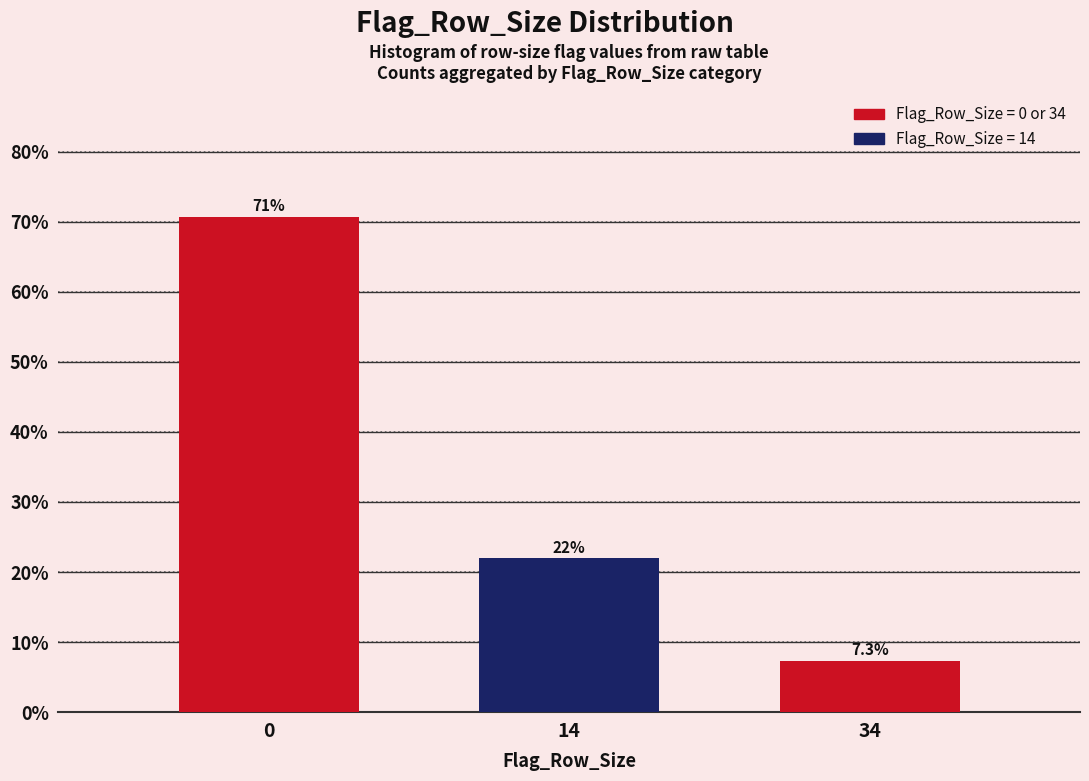

Reading left to right, transcribe all the data shown in this chart.

70.7	22.0	7.3